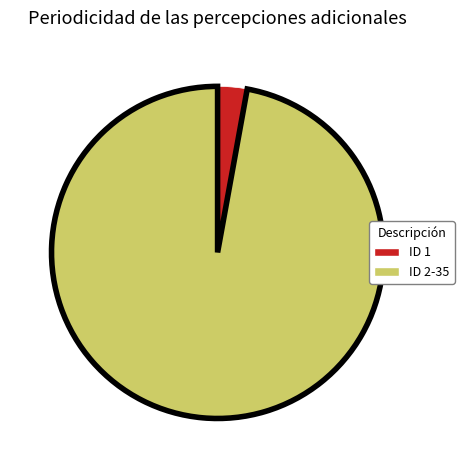

Does any single category account for the majority?

Yes